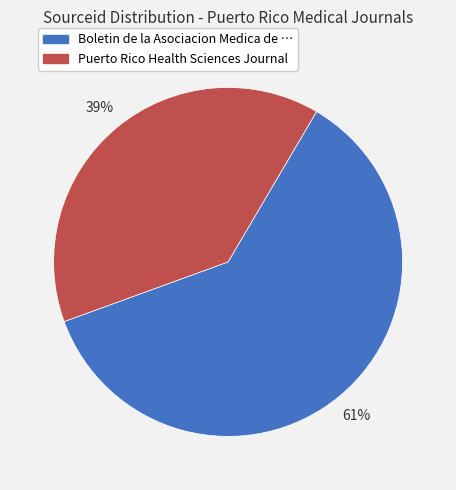

Rank the categories by value from highest to lowest.

Boletin de la Asociacion Medica de …, Puerto Rico Health Sciences Journal